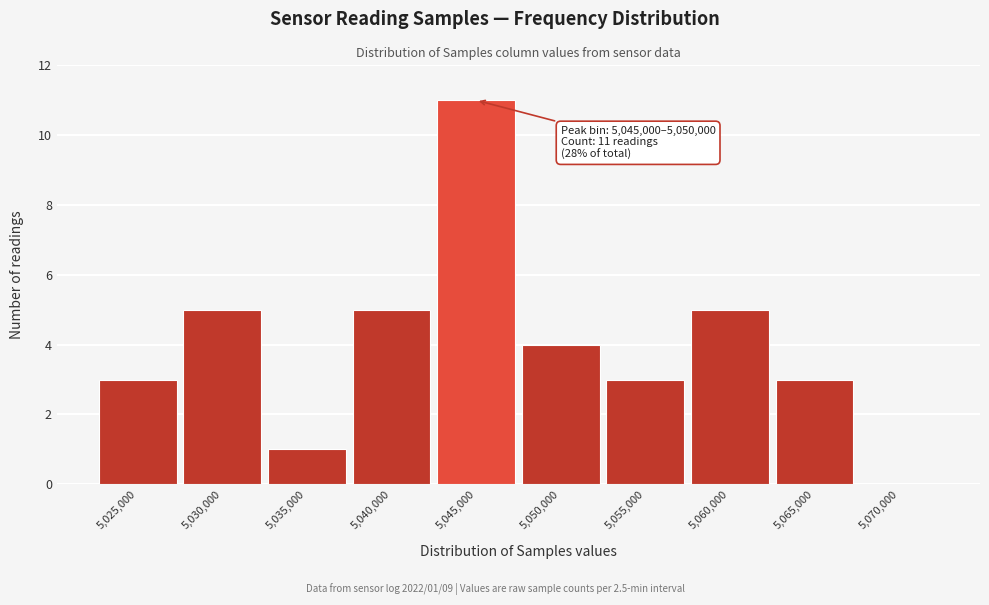

Reading right to left, list all the values displayed in this chart.

5,070,000=0	5,065,000=3	5,060,000=5	5,055,000=3	5,050,000=4	5,045,000=11	5,040,000=5	5,035,000=1	5,030,000=5	5,025,000=3